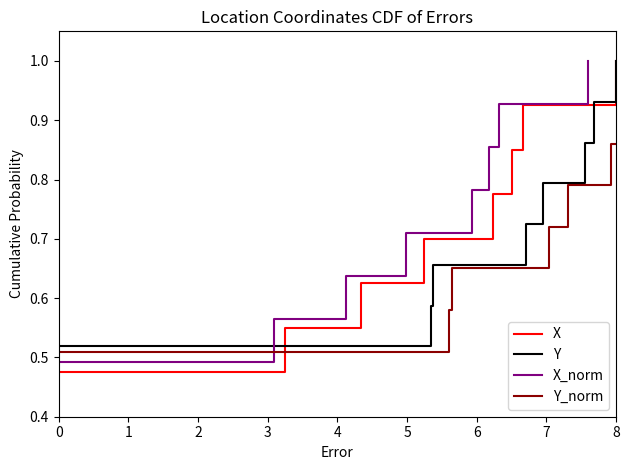

Which series has the largest total across all categories?

Y